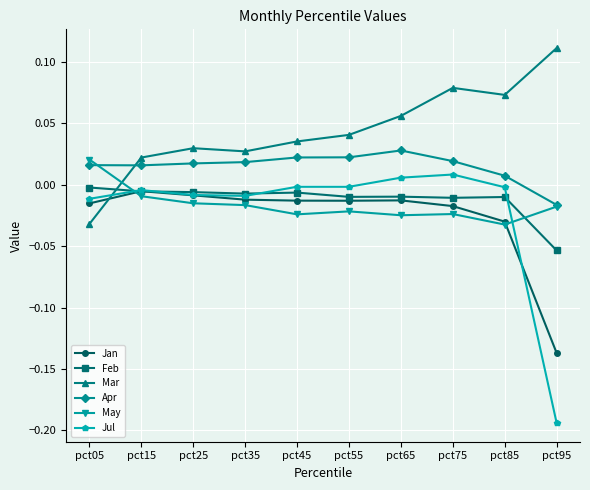

What is the difference between the highest and lowest values at pct95?

0.3